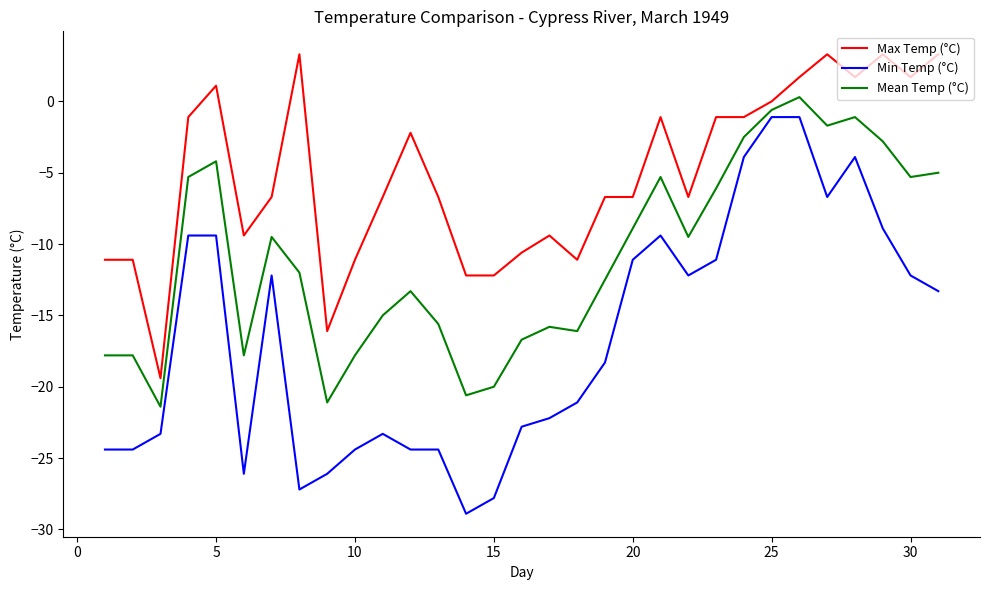

What is the minimum value for Min Temp (°C)?

-28.9